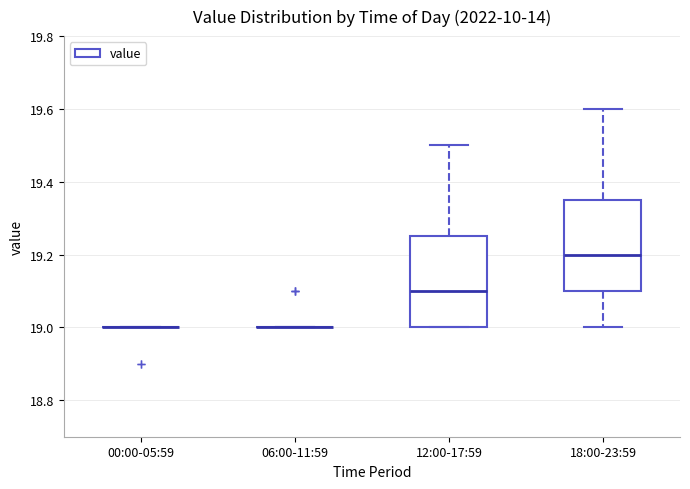

Reading left to right, read every box against the y-axis: the position of its median line, the range the box covers, and the ends of its whiskers. The values are not printed on the chart, so give them approximately, as read against the axis.

00:00-05:59: box collapsed to a line at 19.00, whiskers 19.00 to 19.00
06:00-11:59: box collapsed to a line at 19.00, whiskers 19.00 to 19.00
12:00-17:59: median 19.10, box 19.00 to 19.26, whiskers 19.00 to 19.50
18:00-23:59: median 19.20, box 19.10 to 19.36, whiskers 19.00 to 19.60